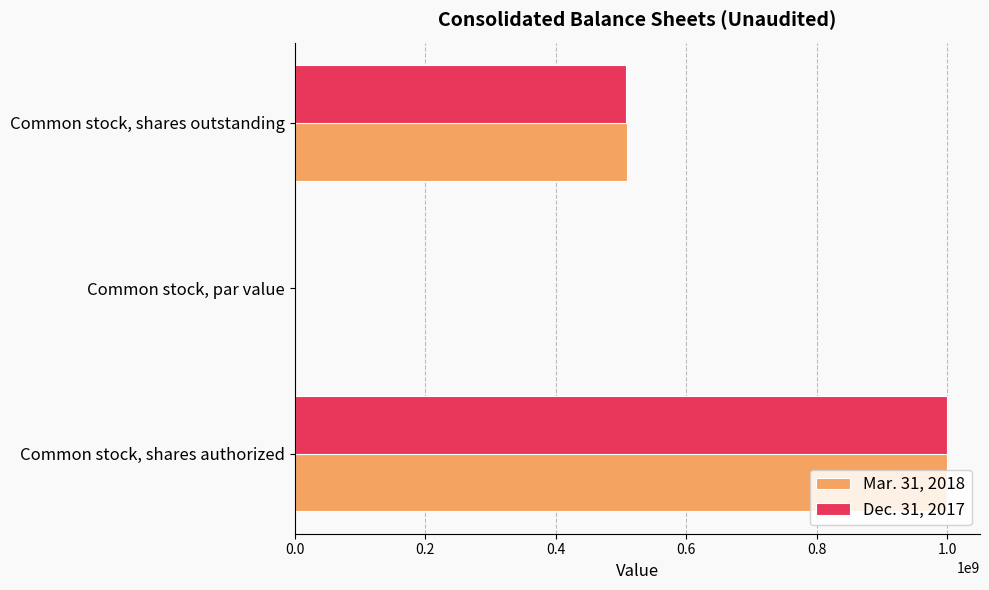

What is the maximum value shown in the chart?

1000000000.0